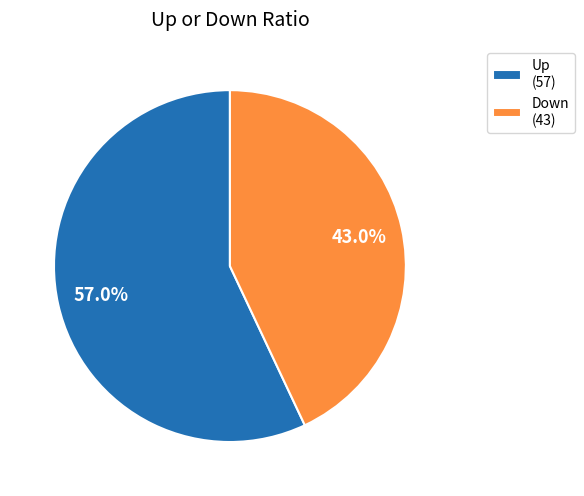

Which category accounts for the majority?

Up (57)